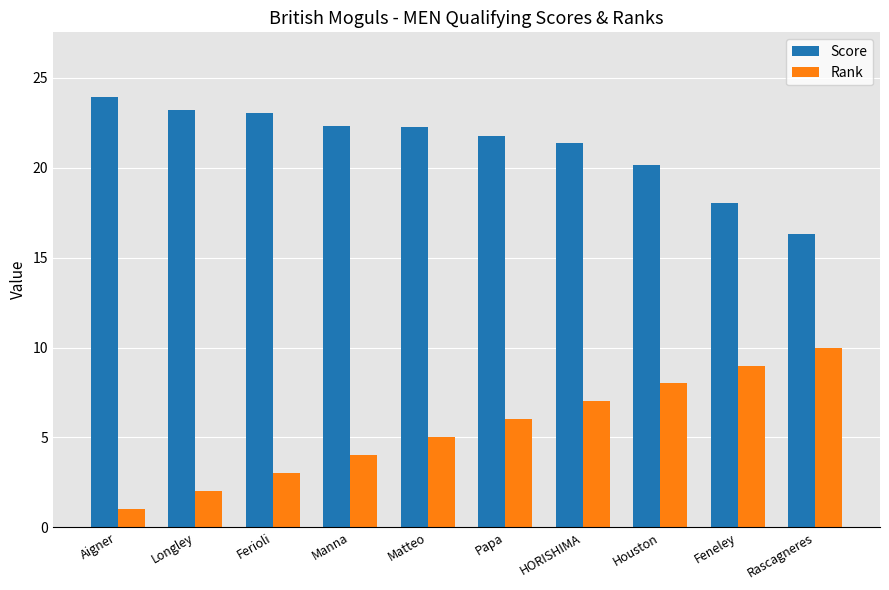

What is the value of the Rank bar at the 1st from the left?

1.0